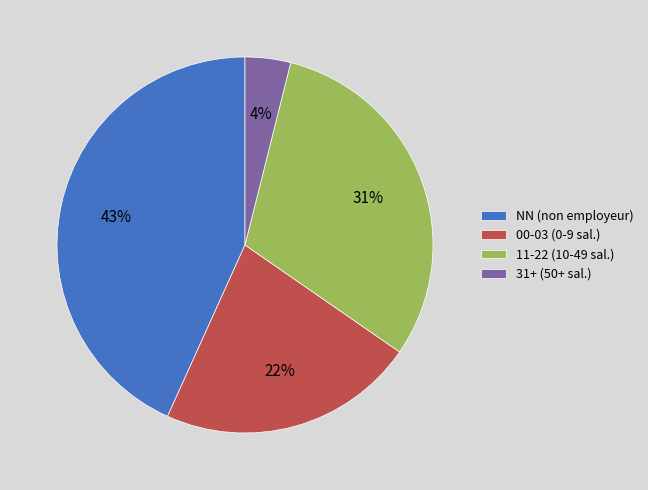

How many slices are in this pie chart?

4